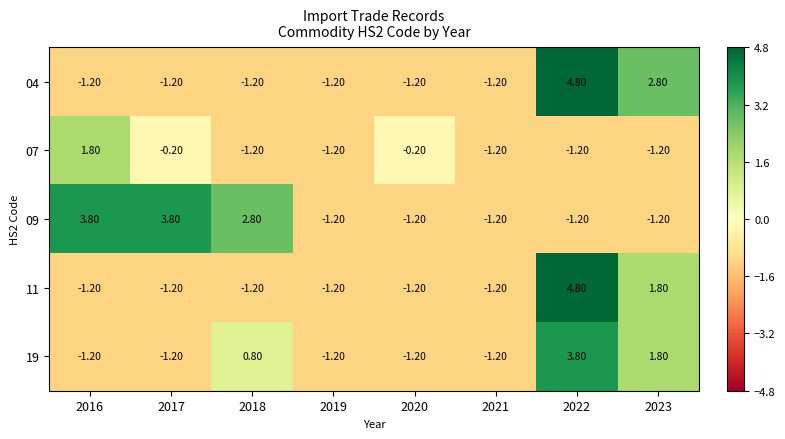

What is the difference between the second highest and second lowest values in the 09 series?

5.0